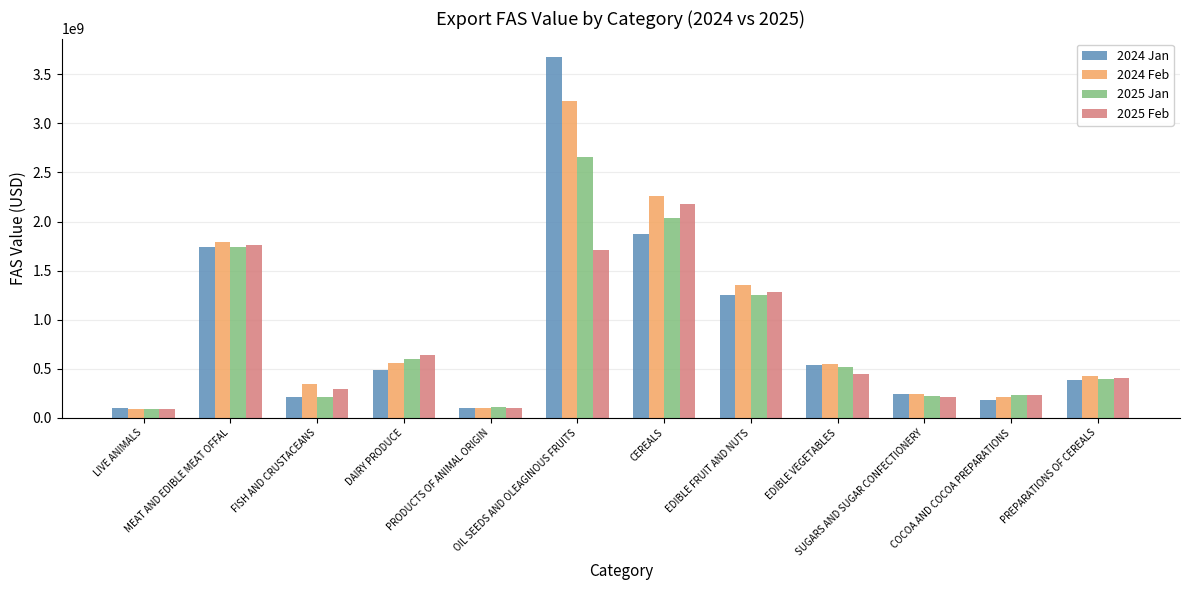

At how many categories does at least one series exceed 3023048045?

1